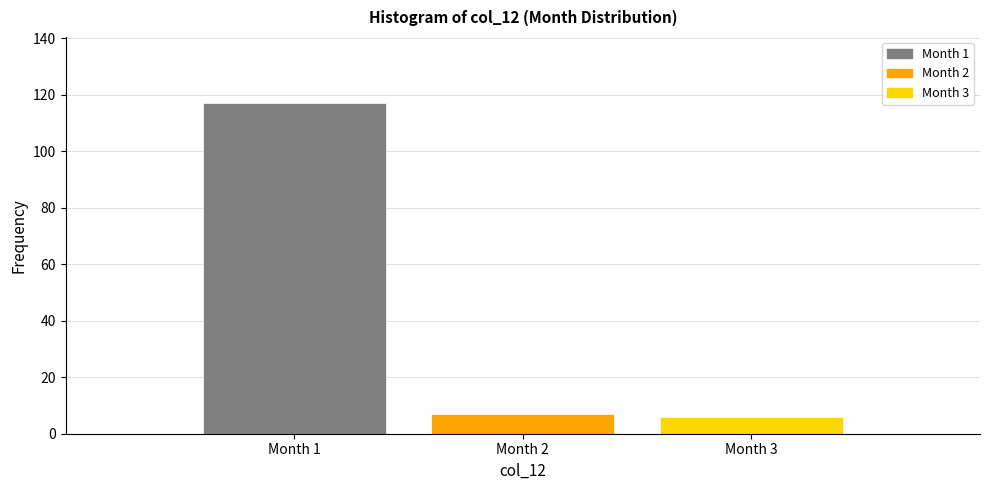

Which range on the x-axis has the tallest bar?

0.5 to 1.5